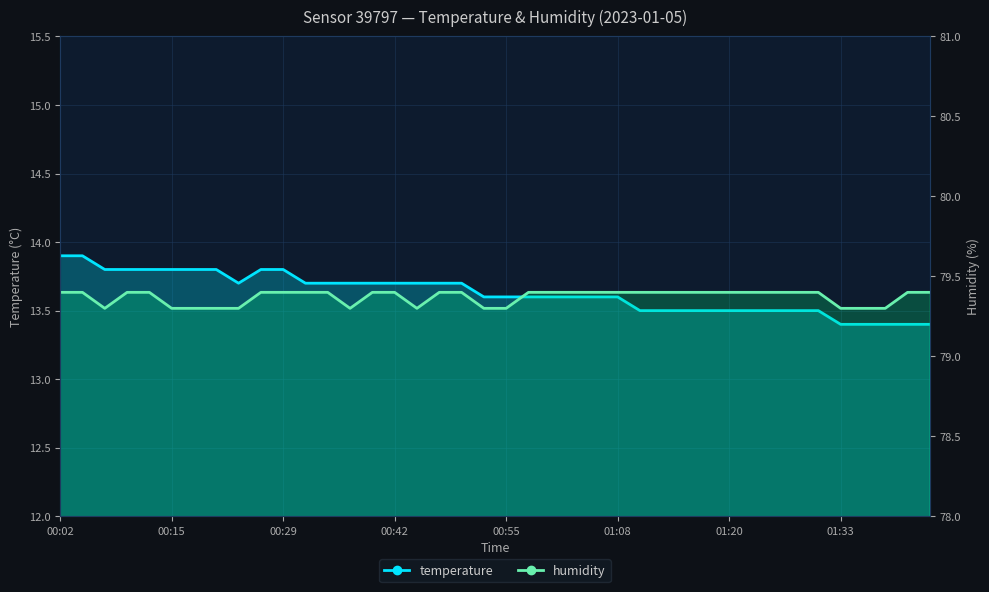

What value does the temperature series have at 01:08?

13.6